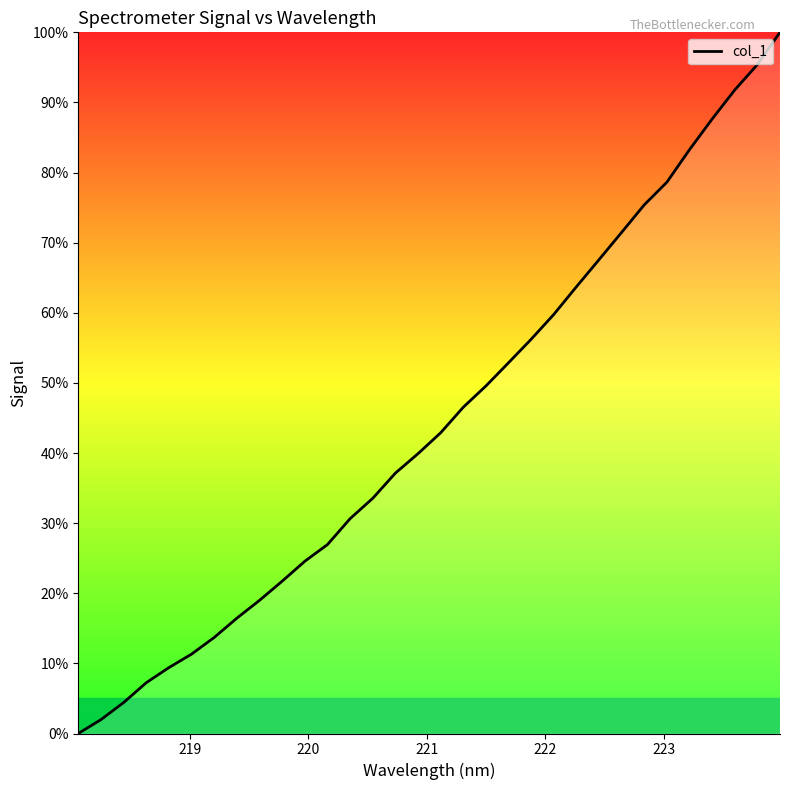

What is the difference between the maximum and minimum values?

100.0